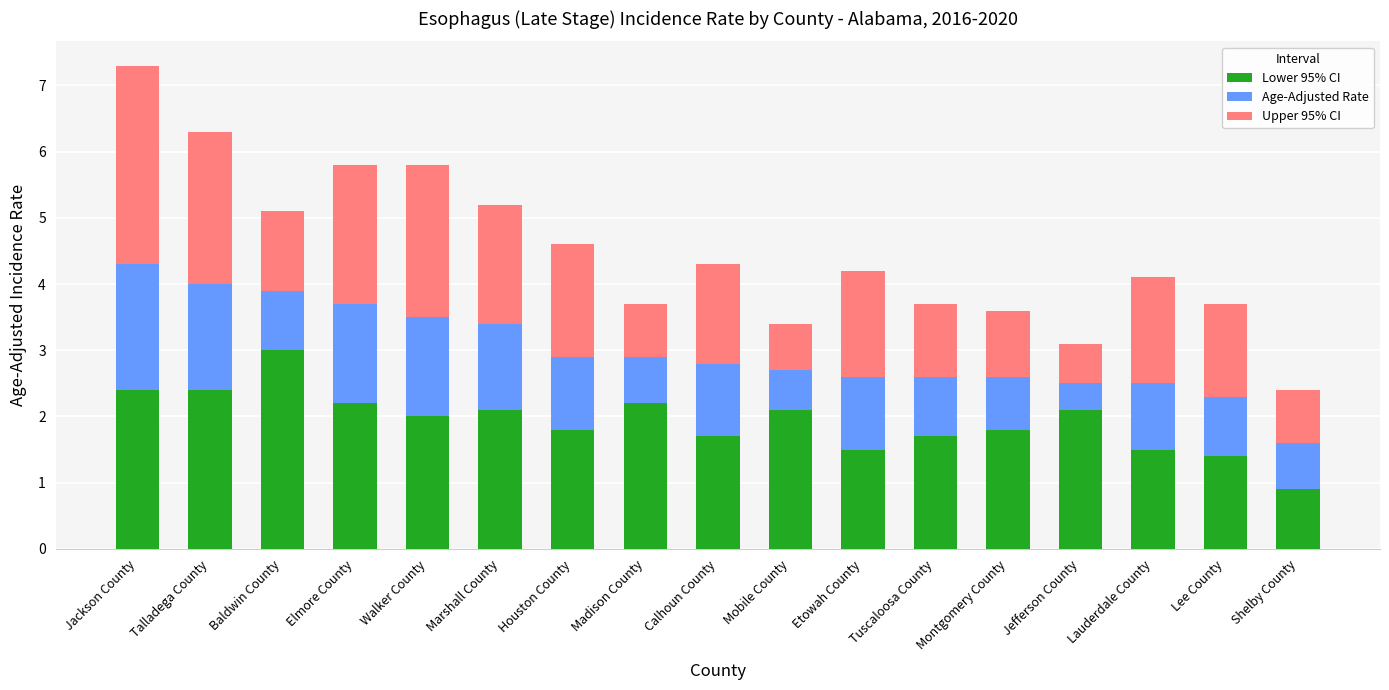

Does the chart contain any negative values?

No